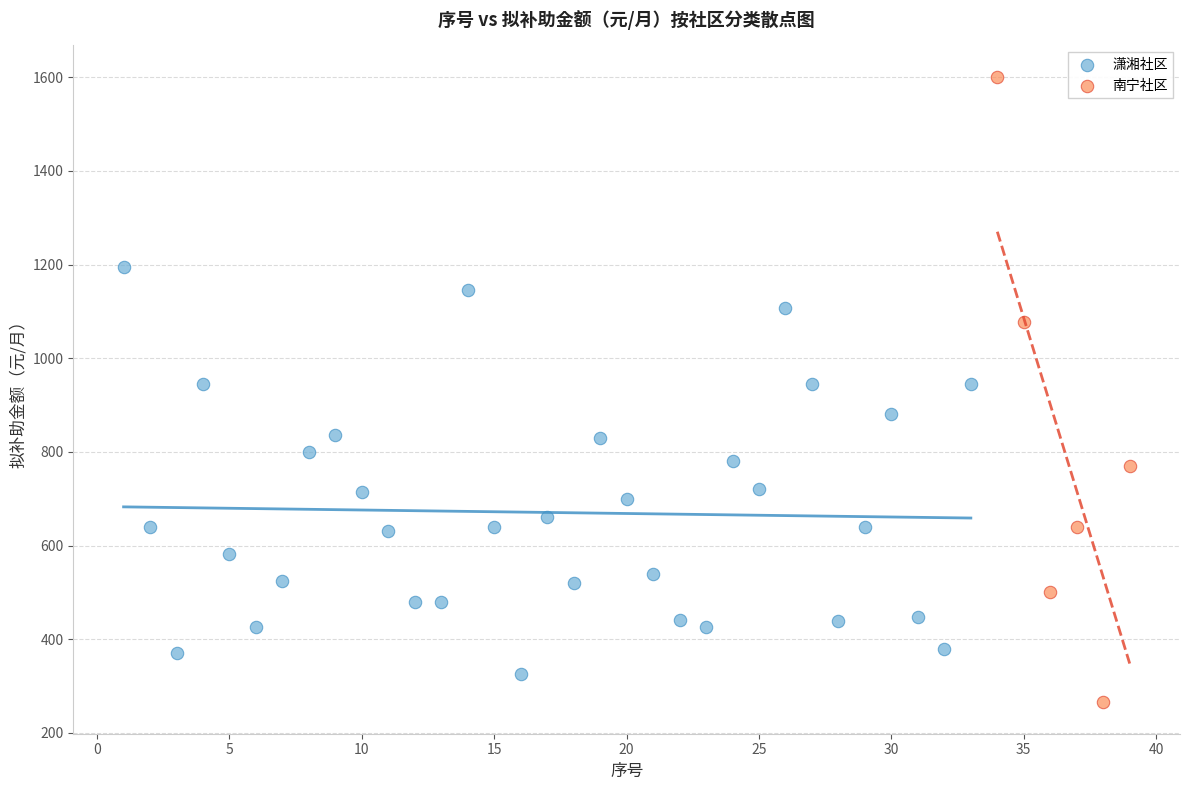

Which series has the largest Y range (max minus min)?

南宁社区